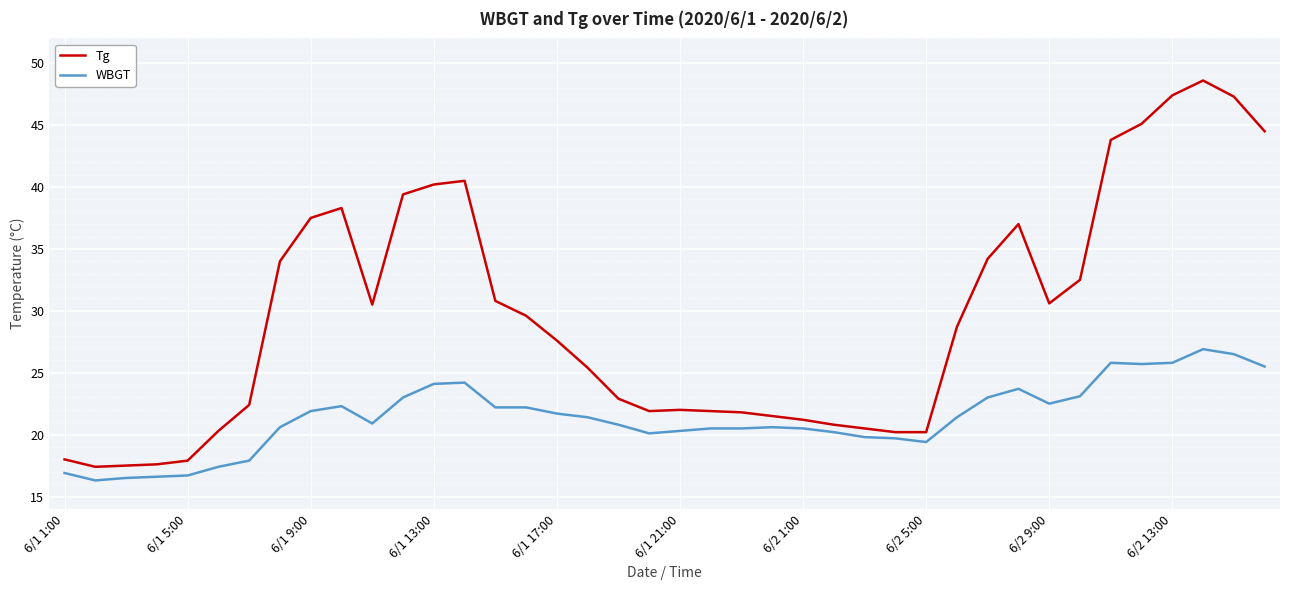

Which series has the largest total across all categories?

Tg